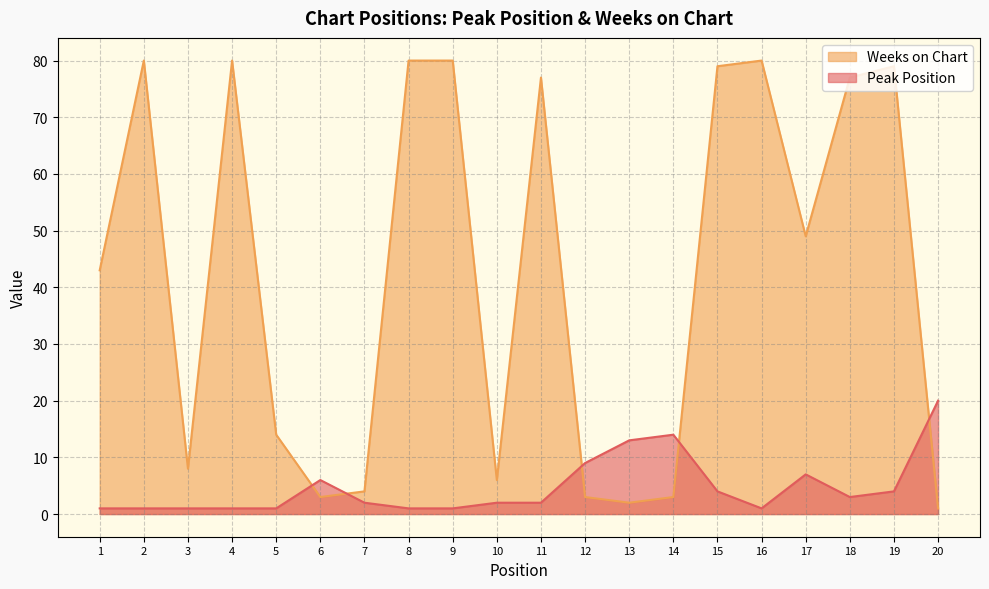

Does the chart have visible grid lines?

Yes